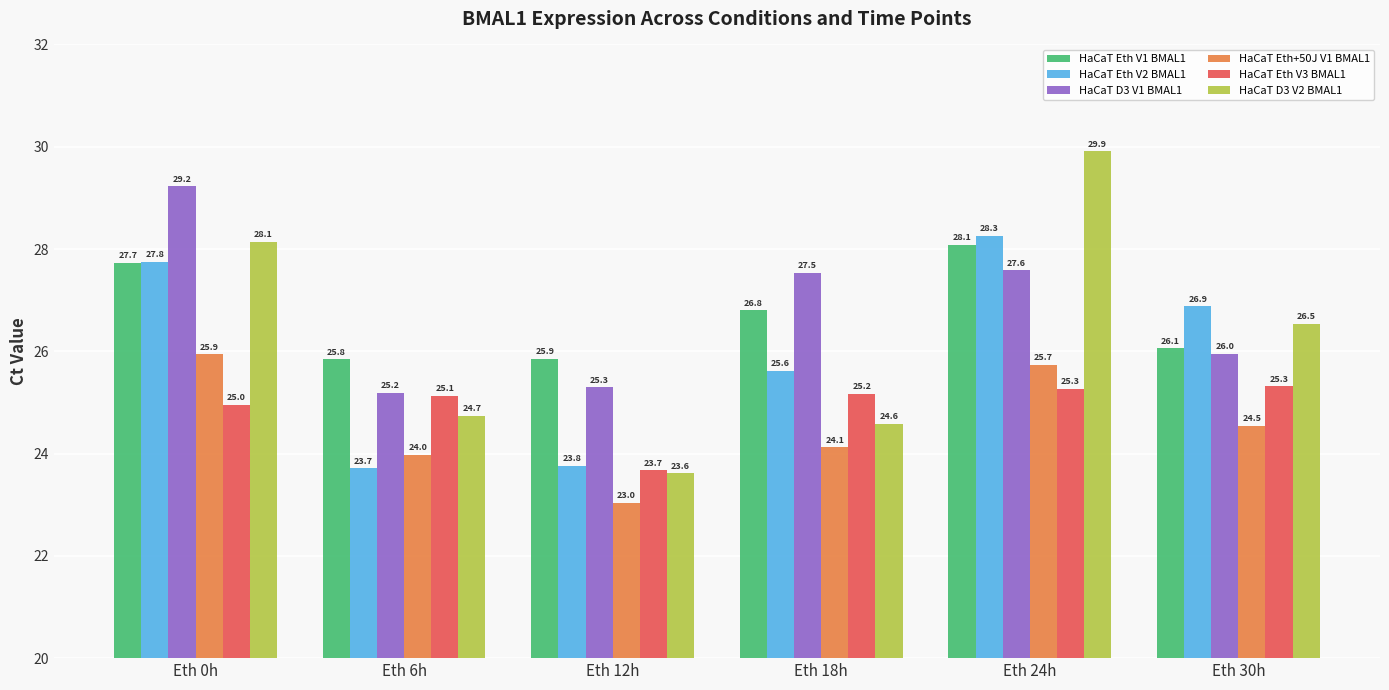

Which category has the lowest value across all series?

Eth 12h